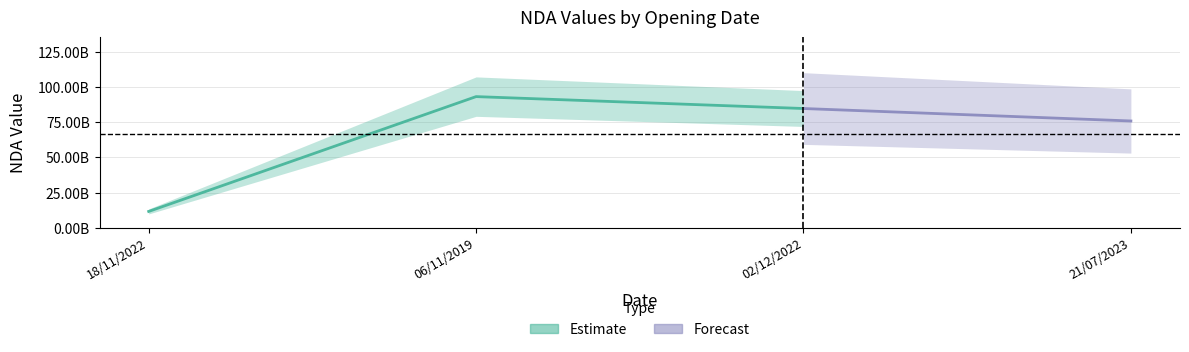

What is the change in value from 02/12/2022 to 21/07/2023?

-8831851783